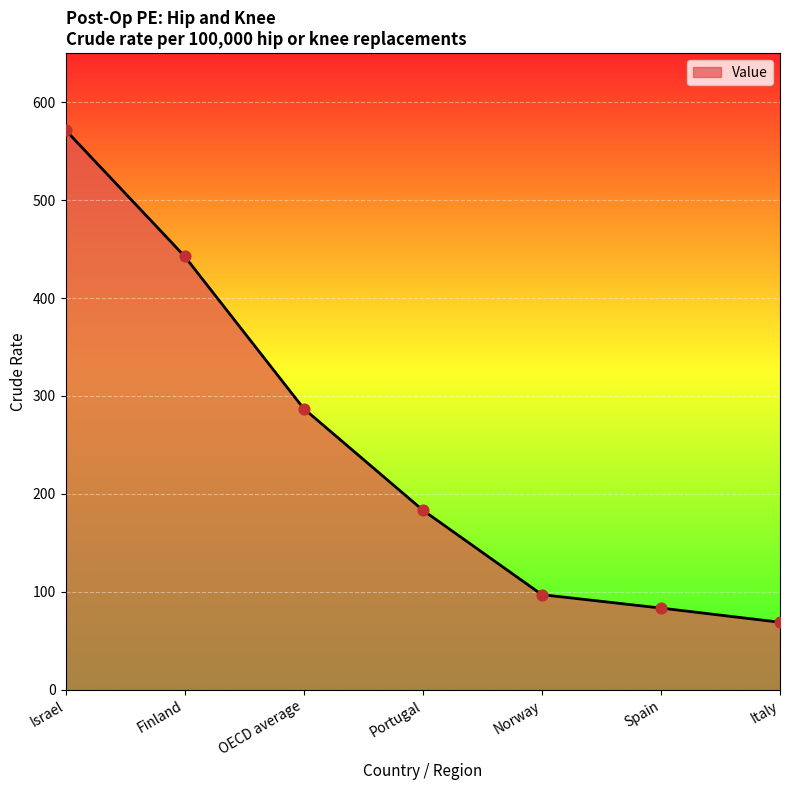

What is the change in value from OECD average to Spain?

-203.7